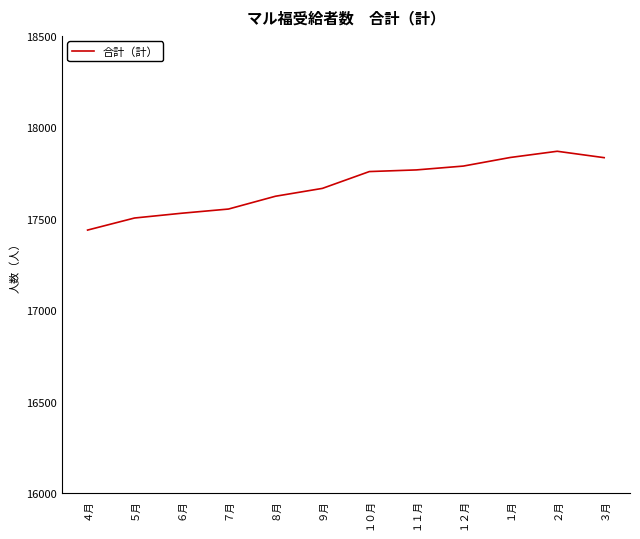

Between １０月 and ４月, which is larger?

１０月